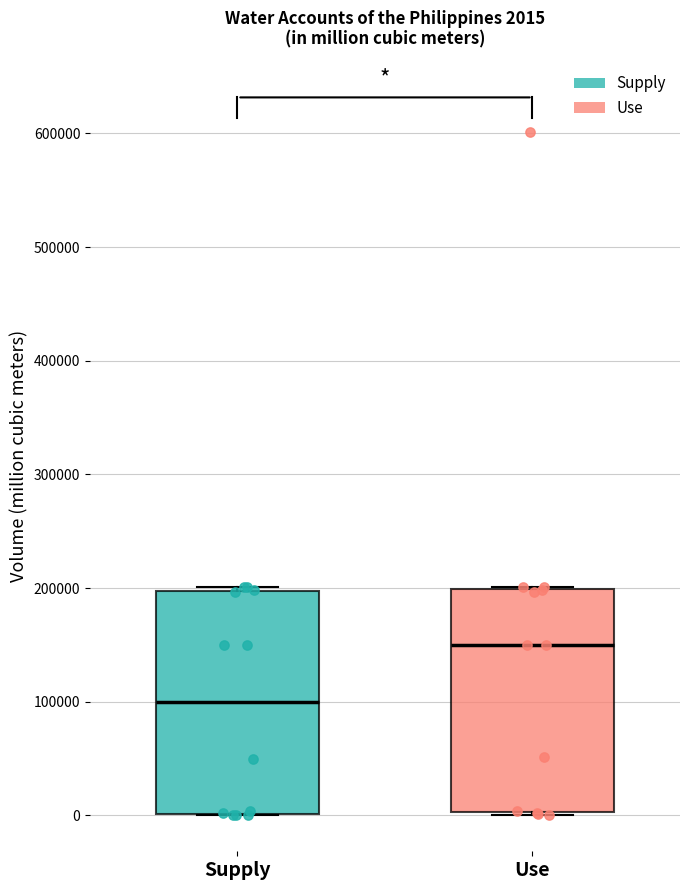

Which box has the highest median line?

Use